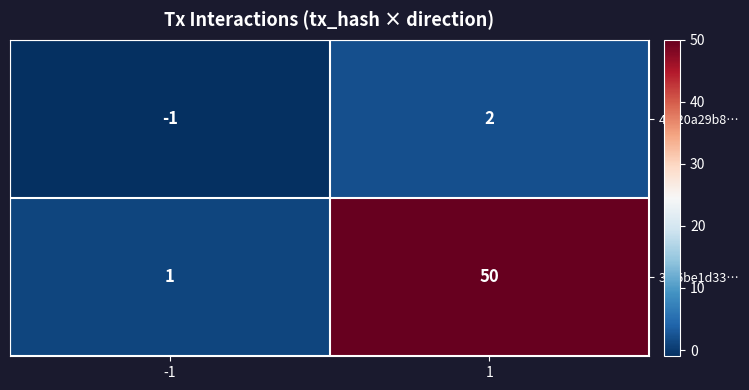

What is the difference between the maximum and minimum values in the 30f6be1d33… series?

49